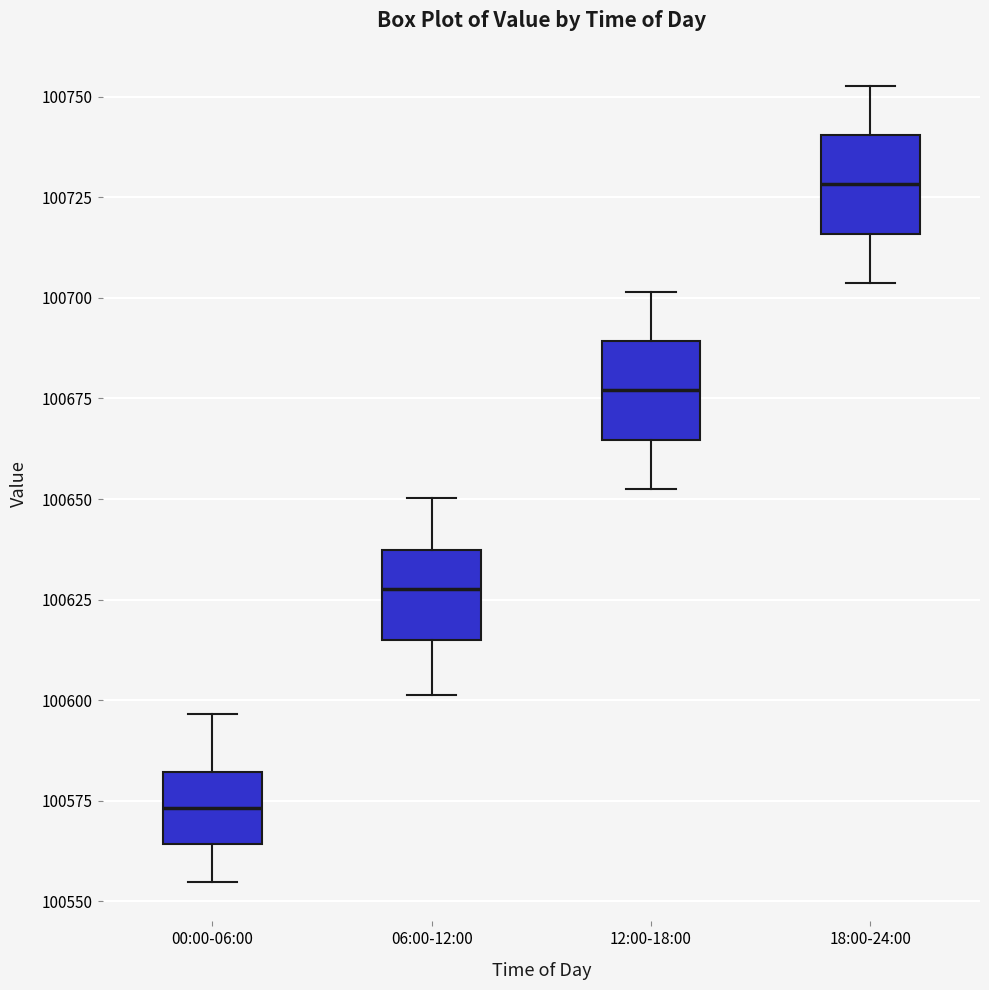

Reading left to right, read every box against the y-axis: the position of its median line, the range the box covers, and the ends of its whiskers. The values are not printed on the chart, so give them approximately, as read against the axis.

00:00-06:00: median 100575, box 100565 to 100580, whiskers 100555 to 100595
06:00-12:00: median 100630, box 100615 to 100635, whiskers 100600 to 100650
12:00-18:00: median 100675, box 100665 to 100690, whiskers 100650 to 100700
18:00-24:00: median 100730, box 100715 to 100740, whiskers 100705 to 100755